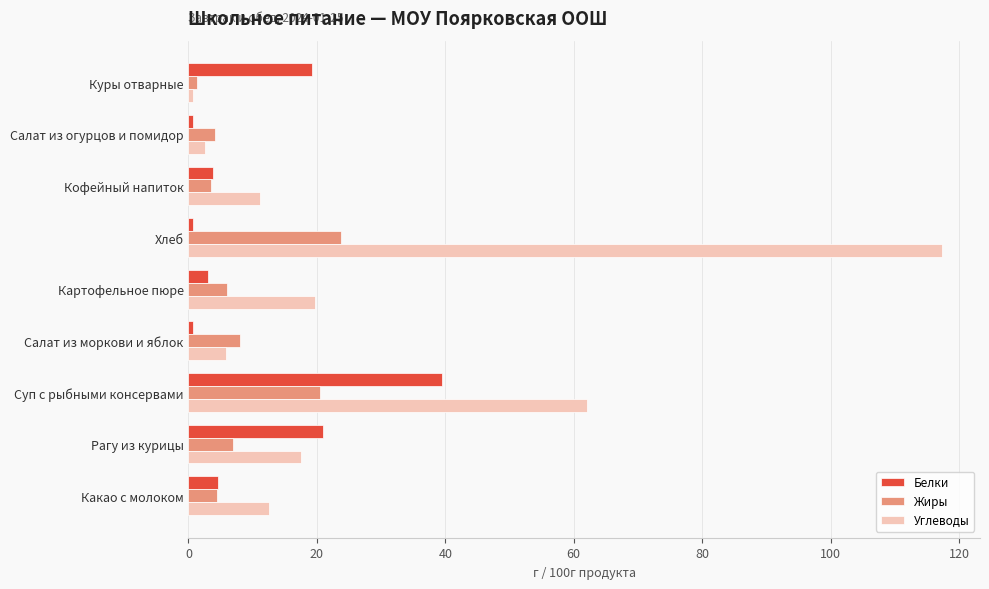

At which label does Углеводы reach its peak?

Хлеб